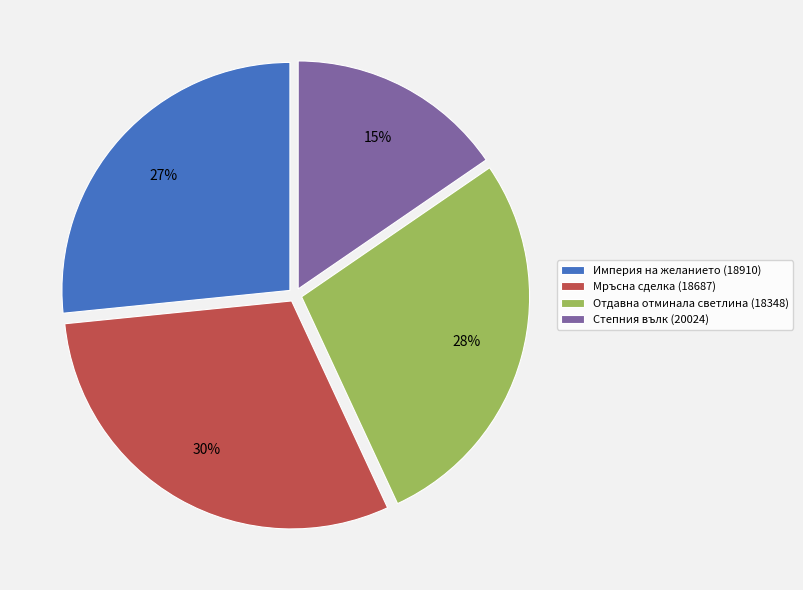

To the nearest percent, what is the difference between the largest and smallest slice percentages?

15%